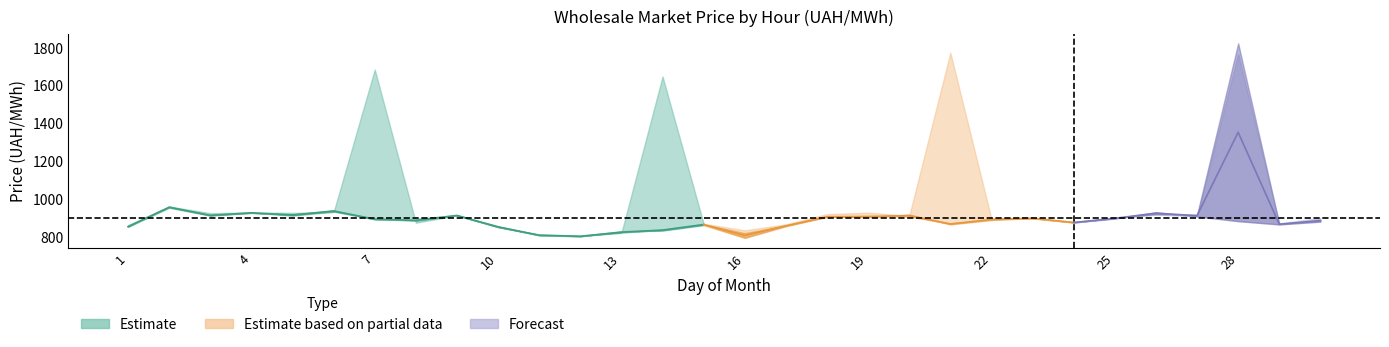

Which category has the highest value across all series?

28